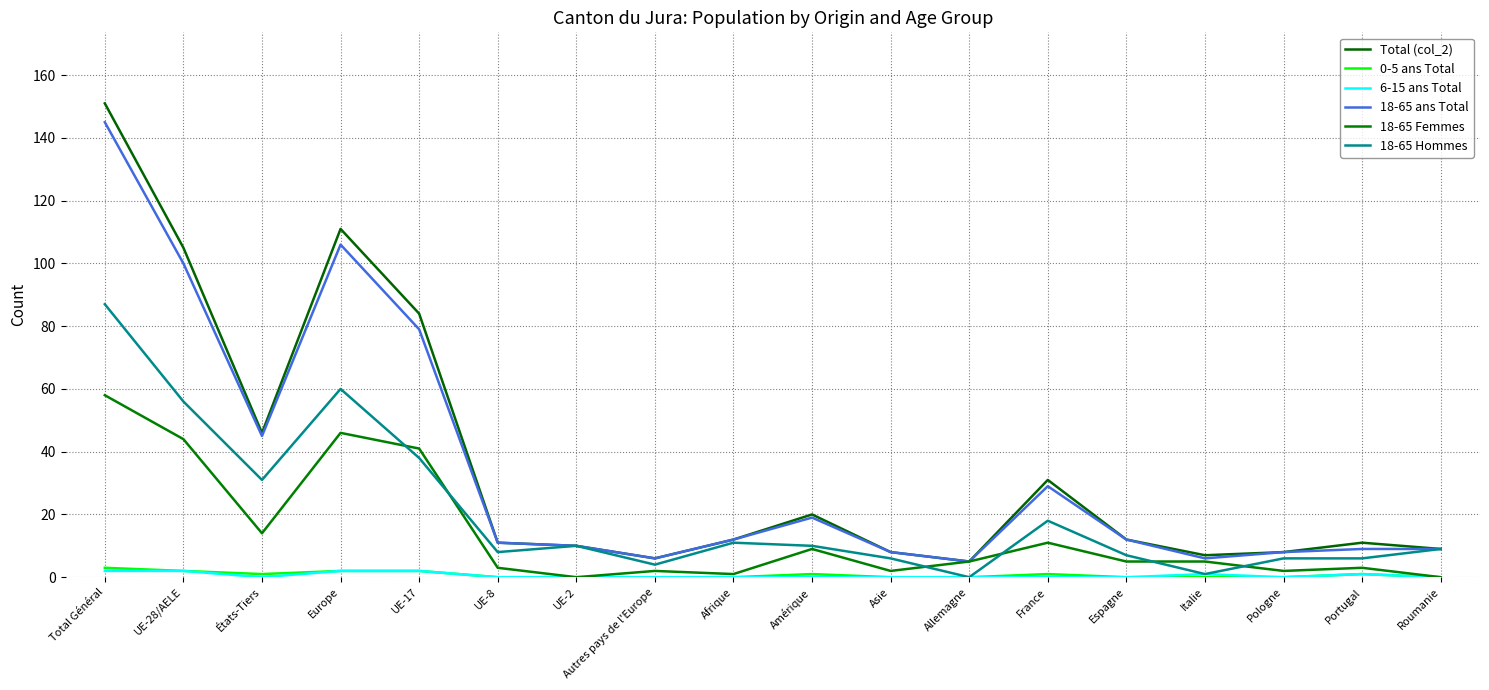

Where is 18-65 Hommes nearest to the value 43?

UE-17